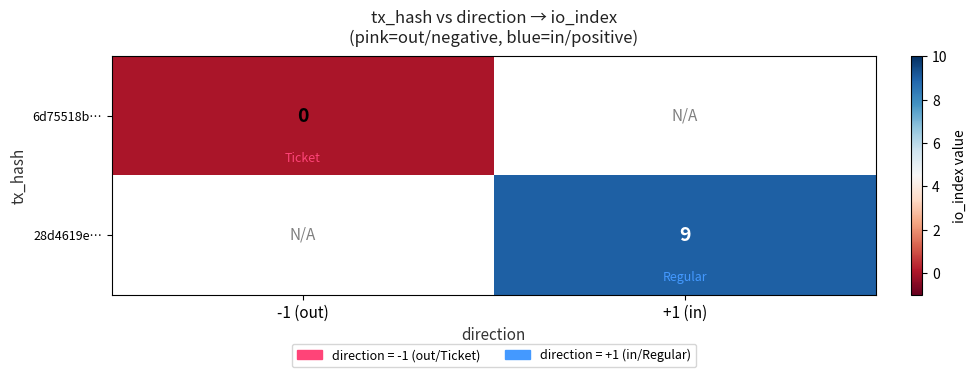

The 28d4619e… series shows 4 at +1 (in). True or false?

False